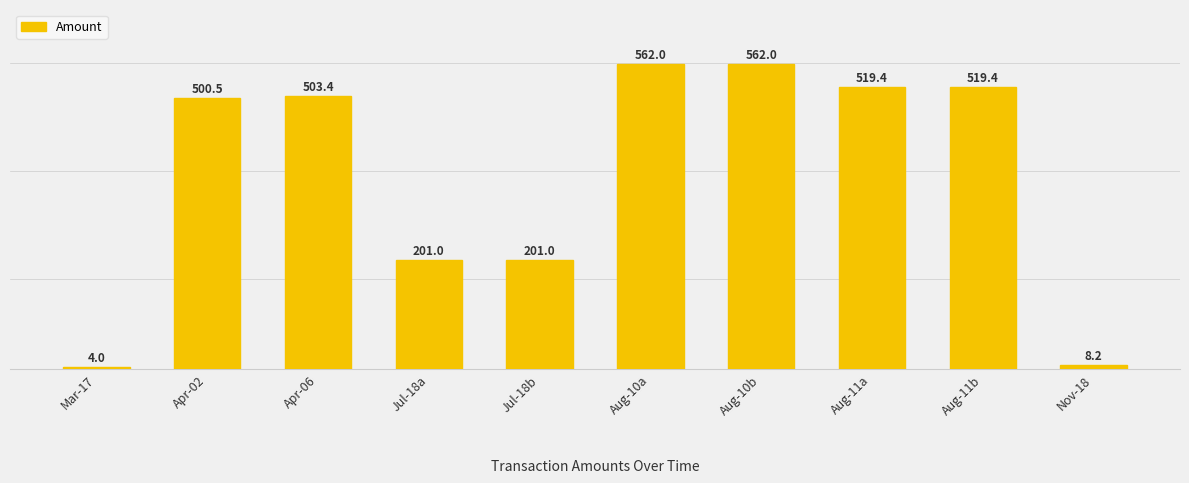

Read the value at Jul-18a.

201.0